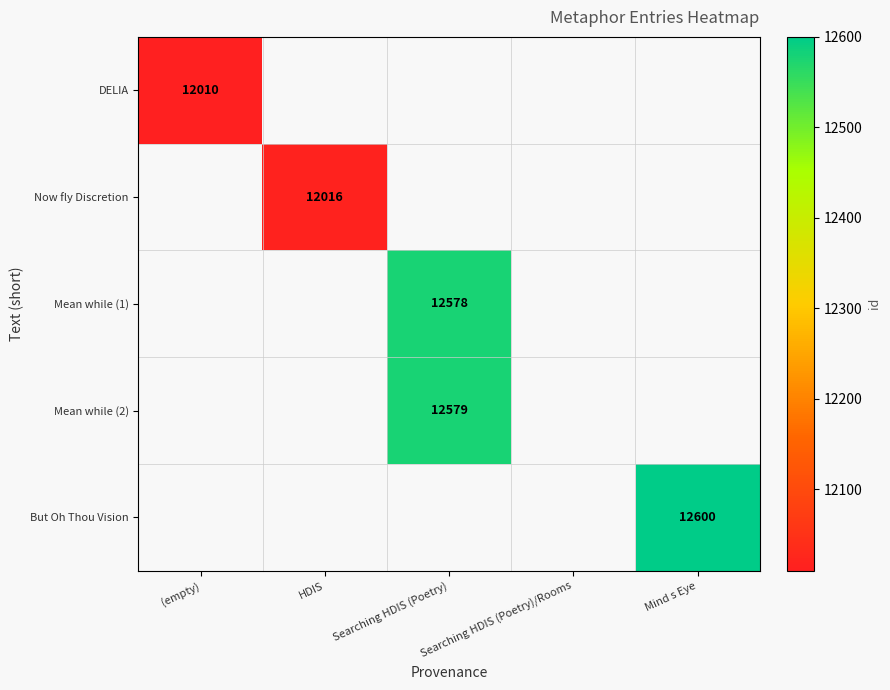

Which has a higher value, Mind s Eye or Searching HDIS (Poetry)?

Searching HDIS (Poetry)